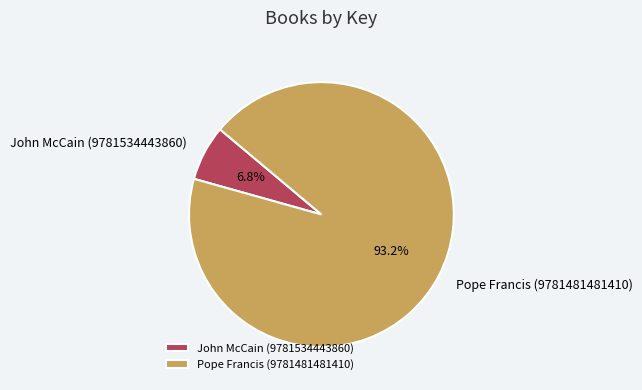

Count the number of slices in the pie.

2